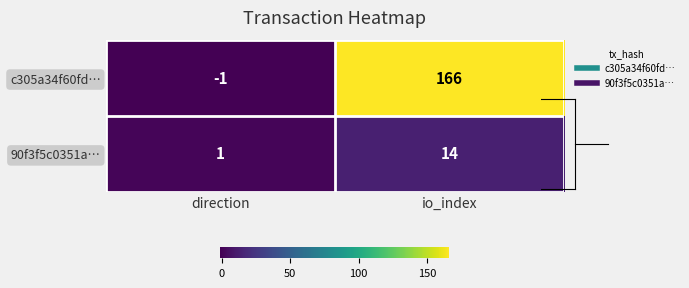

Which series changed the most between direction and io_index?

c305a34f60fd…